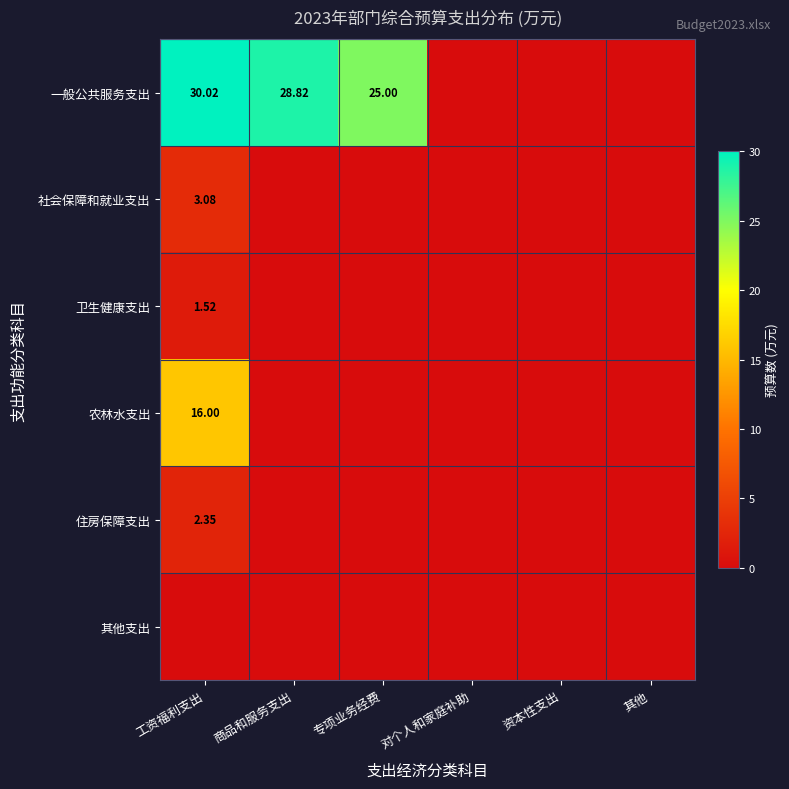

Which series changed the most between 工资福利支出 and 专项业务经费?

农林水支出